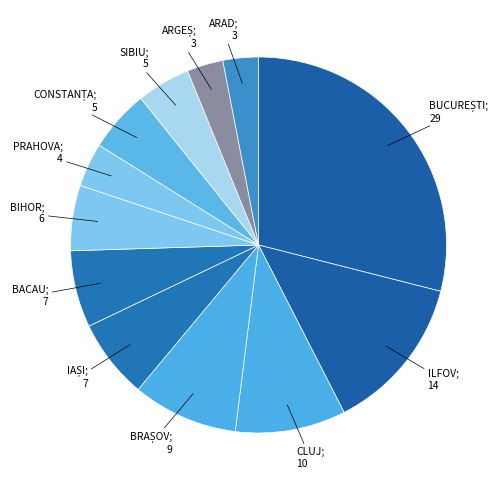

What is the smallest slice in the pie chart?

ARAD